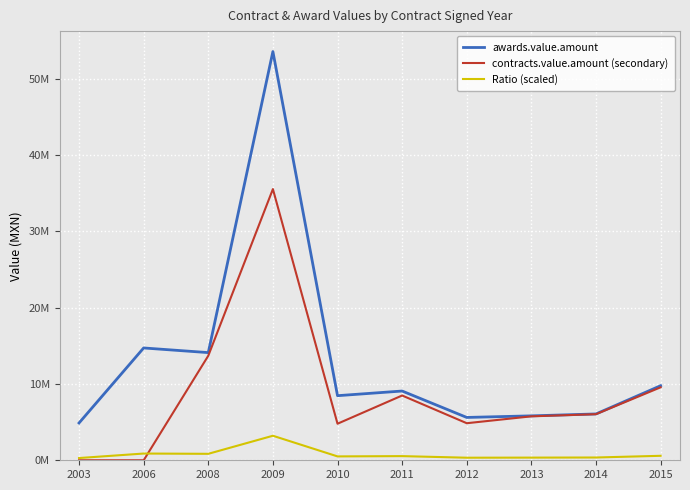

Does the chart have visible grid lines?

Yes